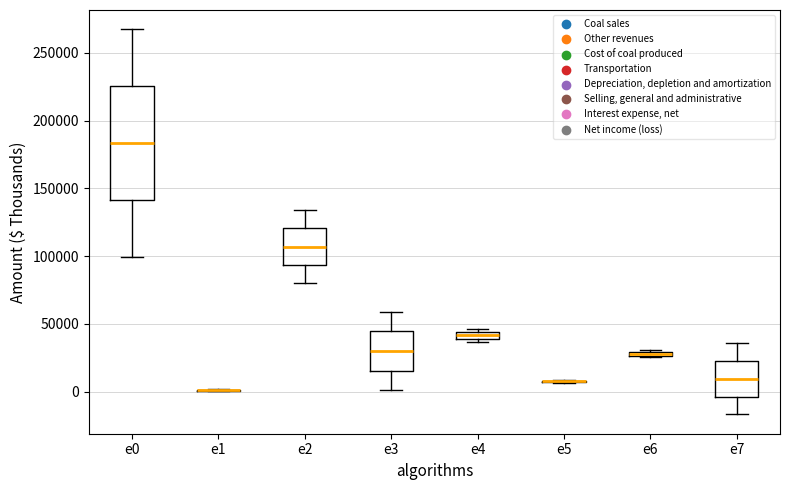

Which box is the tallest, from its lower edge to its upper edge?

e0